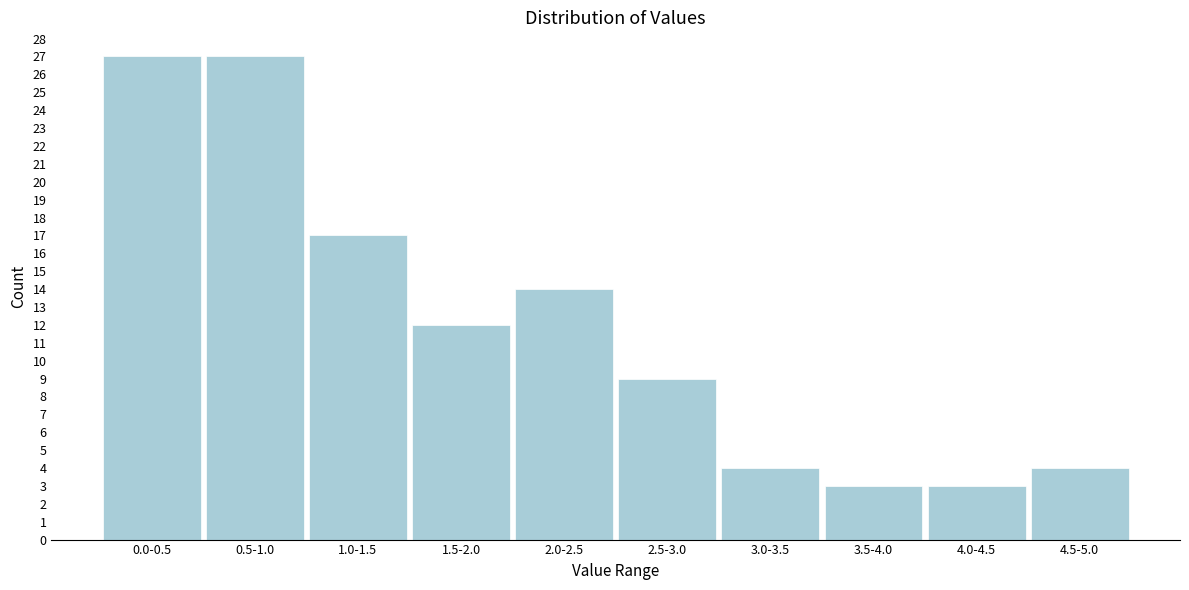

Reading left to right, transcribe all the data shown in this chart.

0.0-0.5=27	0.5-1.0=27	1.0-1.5=17	1.5-2.0=12	2.0-2.5=14	2.5-3.0=9	3.0-3.5=4	3.5-4.0=3	4.0-4.5=3	4.5-5.0=4